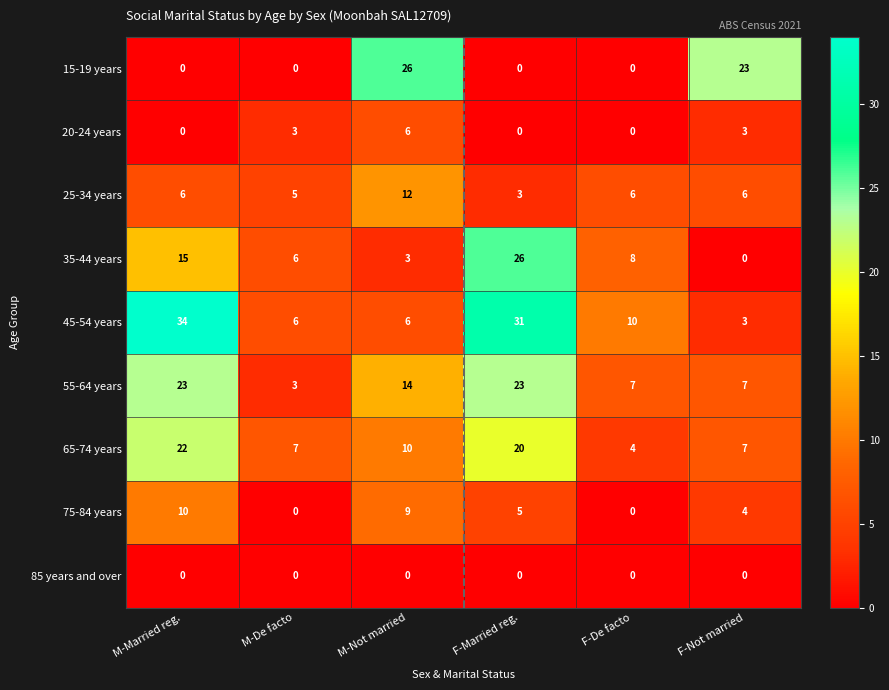

At which label is 15-19 years closest to 13?

F-Not married